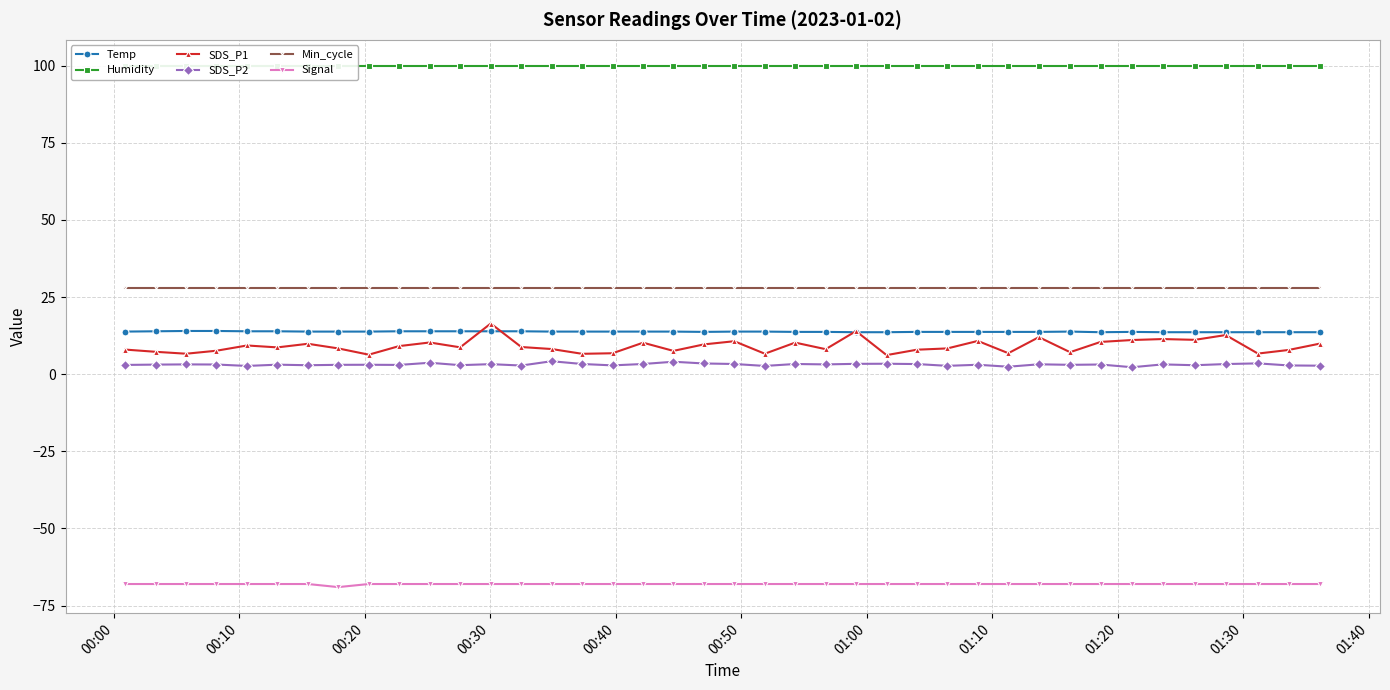

True or false: Min_cycle and Signal cross at least once.

False